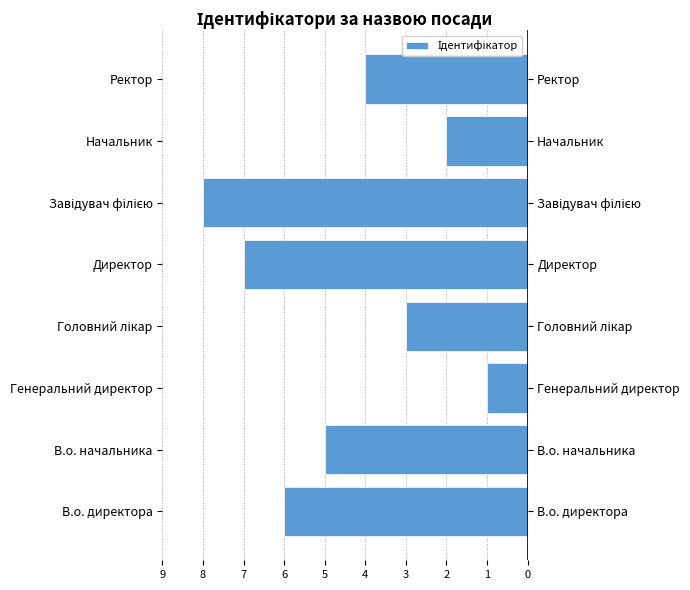

Reading left to right, list all the values displayed in this chart.

-6	-5	-1	-3	-7	-8	-2	-4